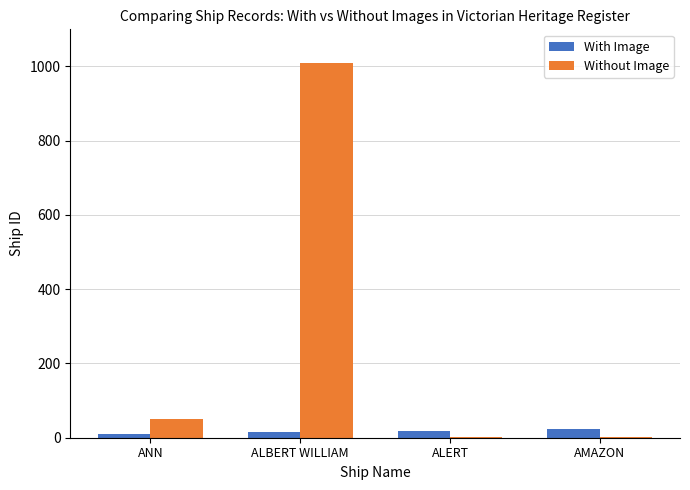

Is the value of Without Image at ANN greater than the value of With Image at ALBERT WILLIAM?

Yes